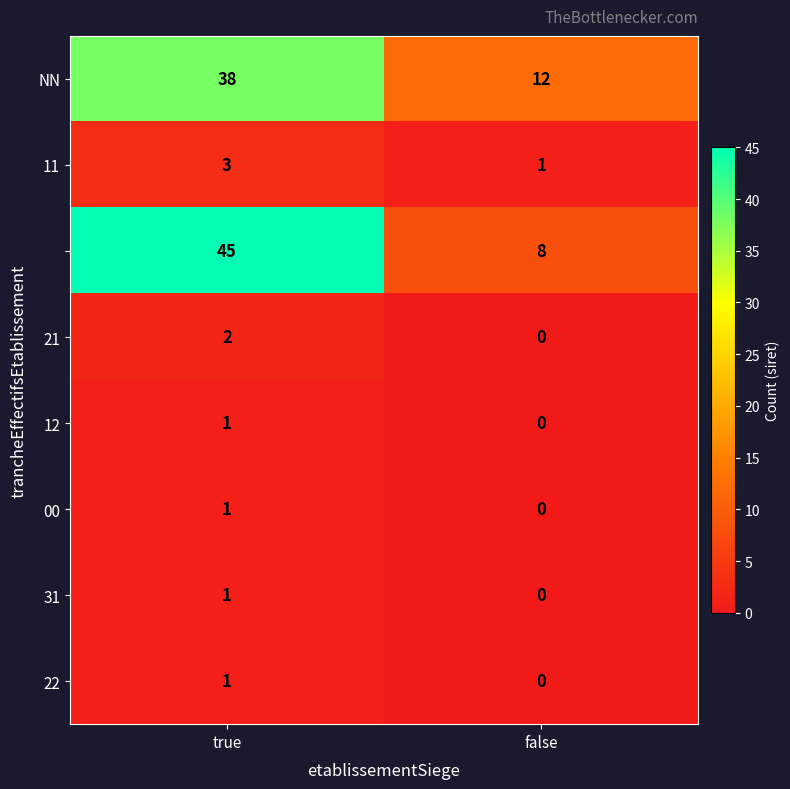

Which category has the lowest value across all series?

false